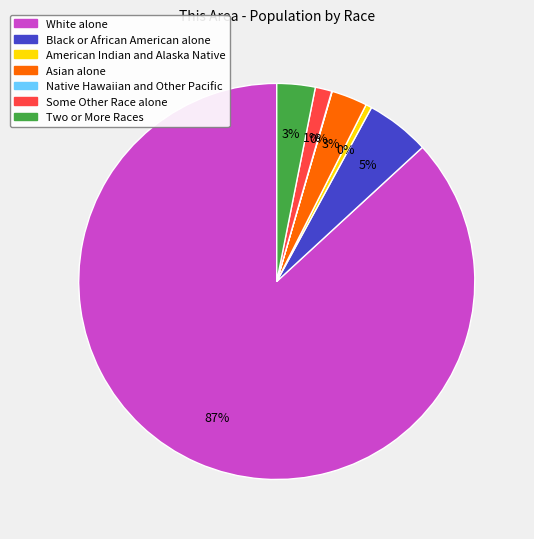

Which category has the biggest portion of the pie?

White alone